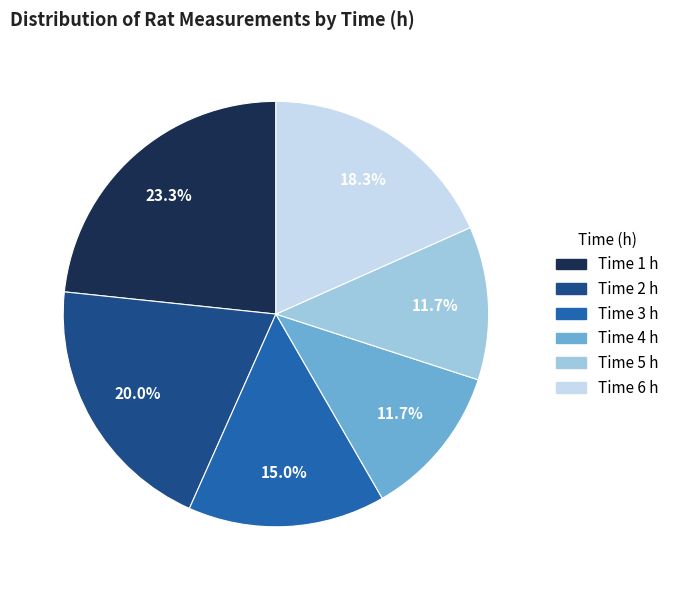

Combined, do Time 2 h and Time 3 h account for over 50%?

No